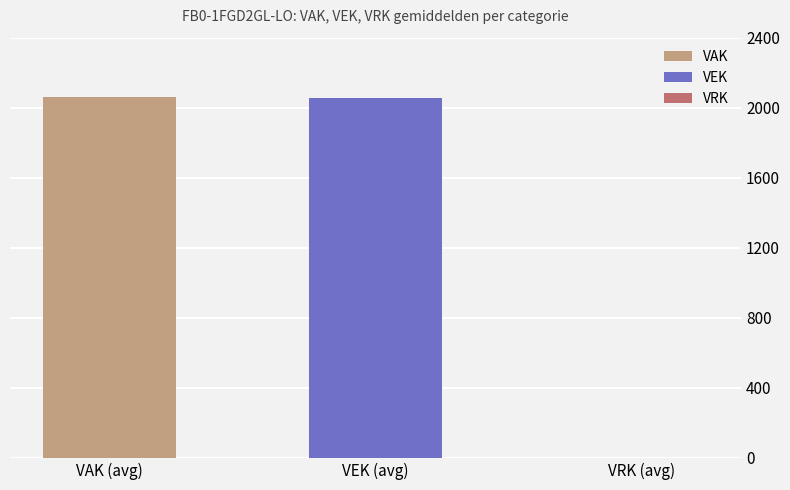

Which series has the largest range (max minus min)?

VAK